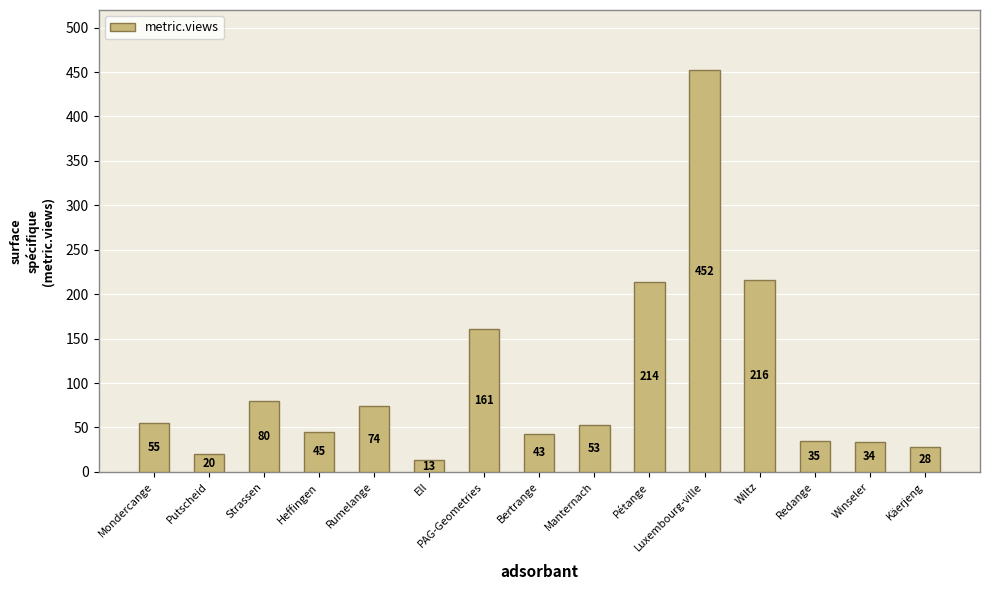

What is the label of the 5th bar from the right?

Luxembourg-ville